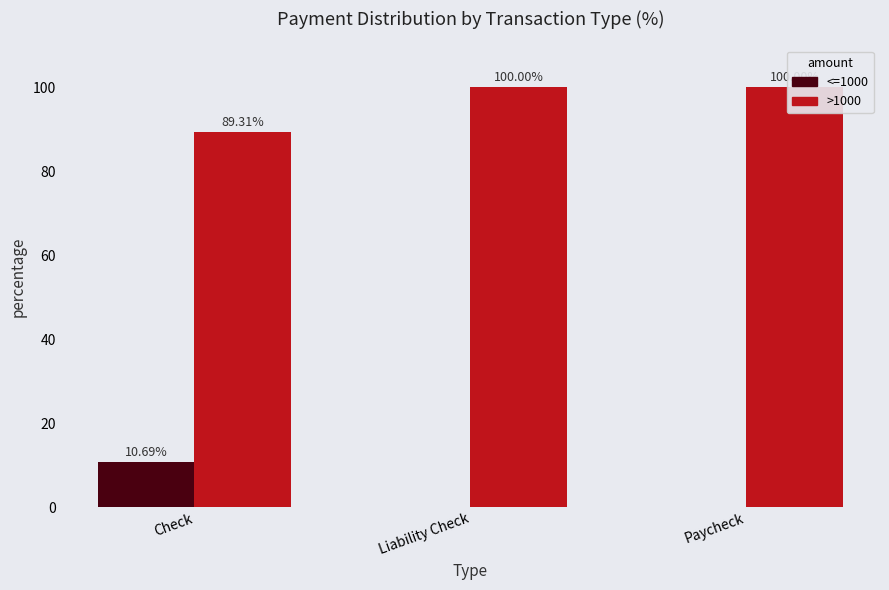

What position from the left is Paycheck?

3